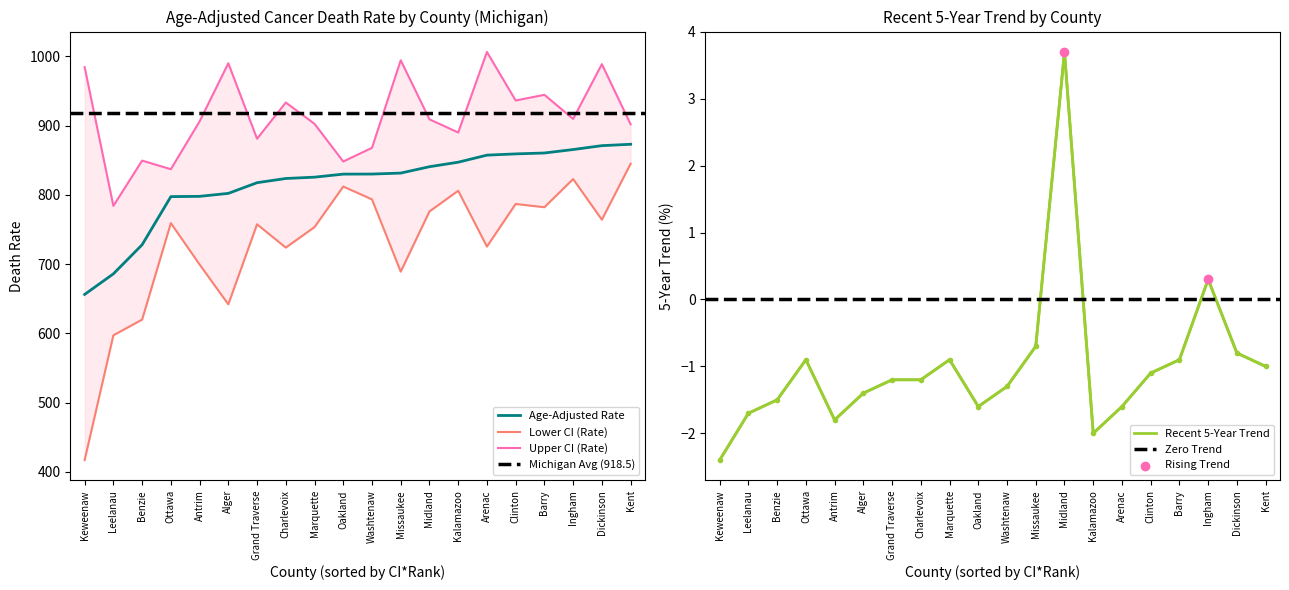

Which series reaches the minimum Y coordinate?

Recent 5-Year Trend